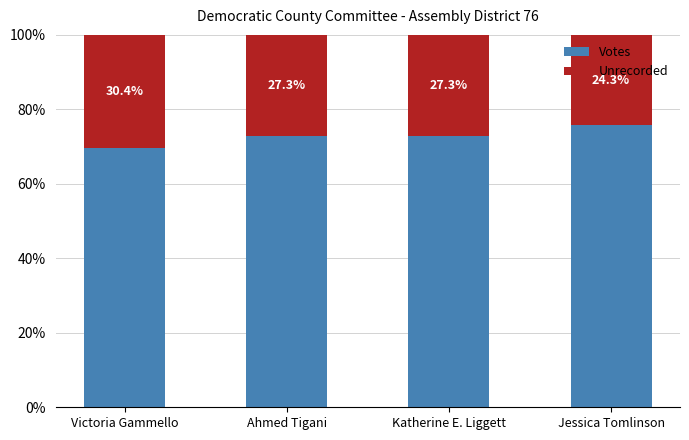

Which category has the highest value in the Votes series?

Jessica Tomlinson